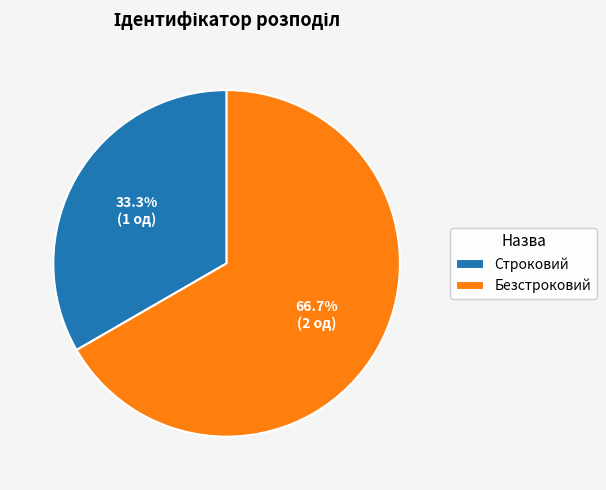

Which category has the smallest portion of the pie?

Строковий